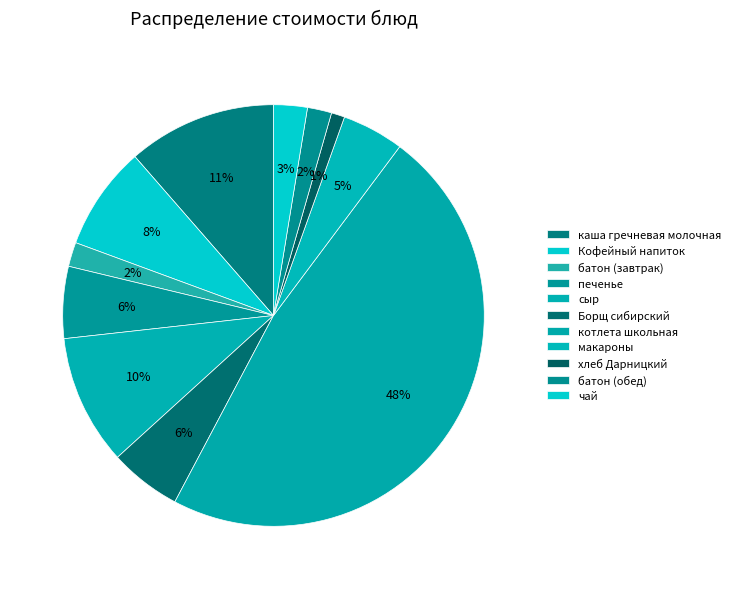

To the nearest percent, what is the combined percentage of Борщ сибирский and каша гречневая молочная?

17%